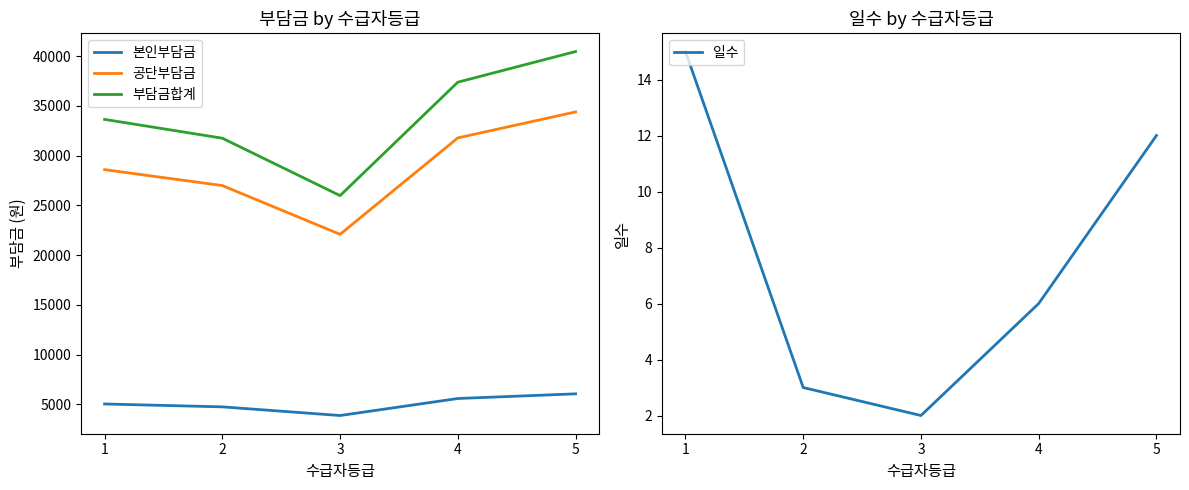

What is the sum of all 부담금합계 values?

169260